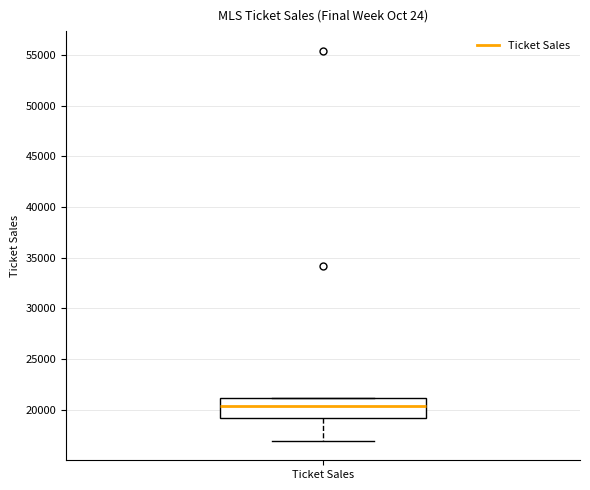

Read this box plot against the y-axis: the position of the median line, the range covered by the box, and the ends of both whiskers. The values are not printed on the chart, so give them approximately, as read against the axis.

median 20500, box 19000 to 21000, whiskers 17000 to 21000